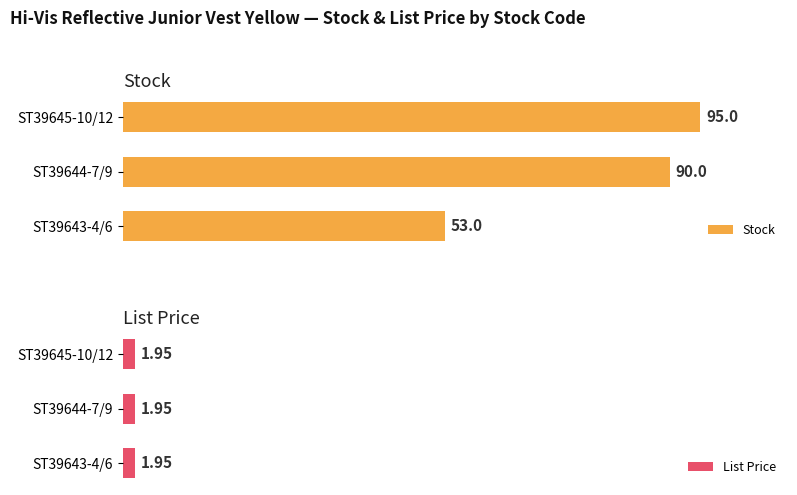

What are all the series names shown in the legend?

Stock, List Price